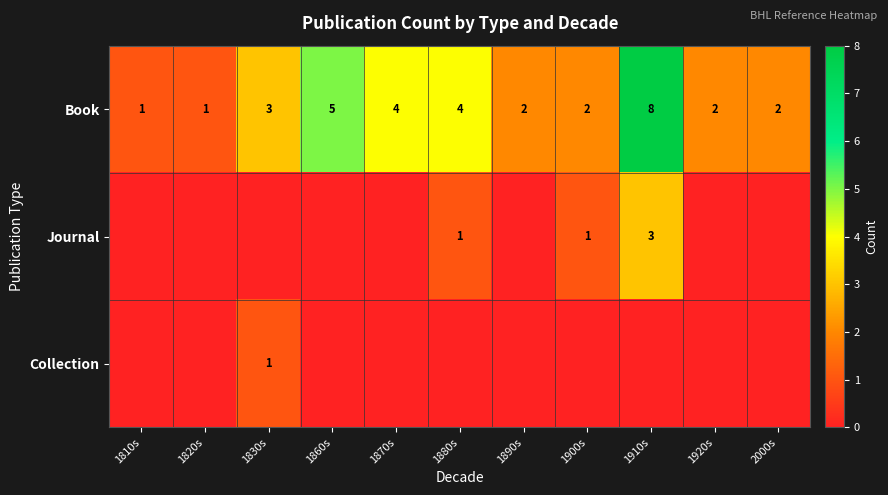

How many Book values are between 2 and 4?

7